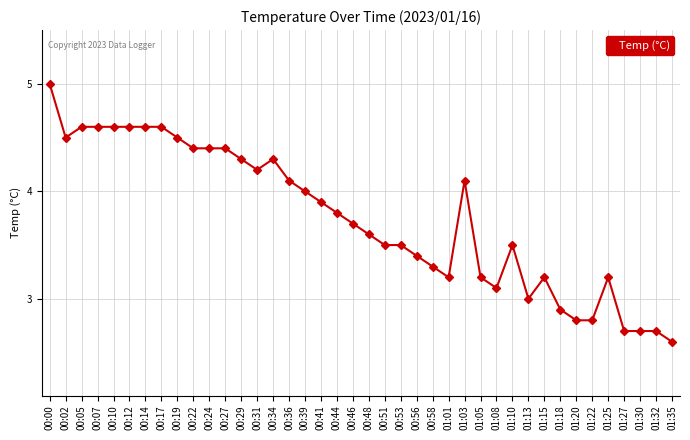

The chart shows a value of 2.7 at 01:30. True or false?

True